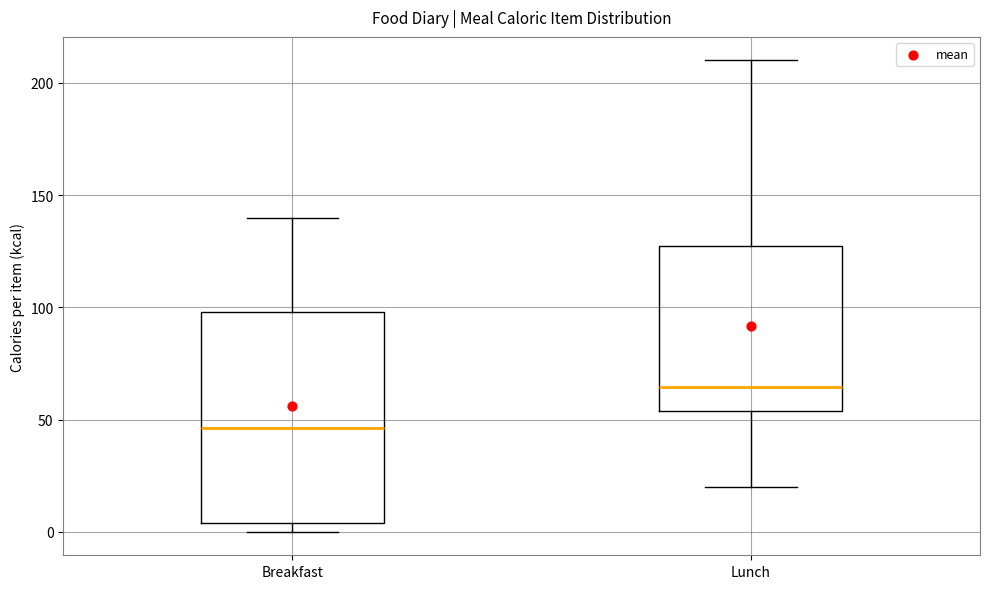

Which box's median line is the highest?

Lunch